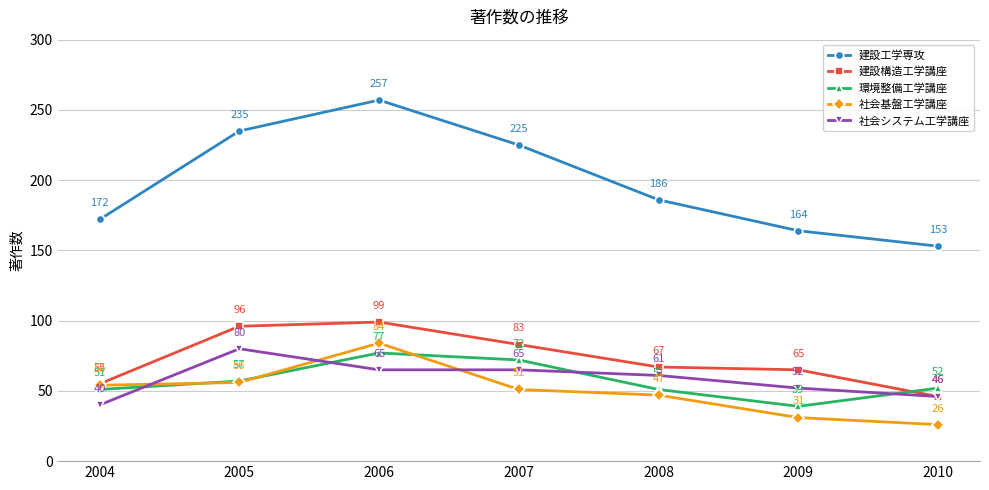

True or false: 社会基盤工学講座 and 建設構造工学講座 intersect in this chart.

False